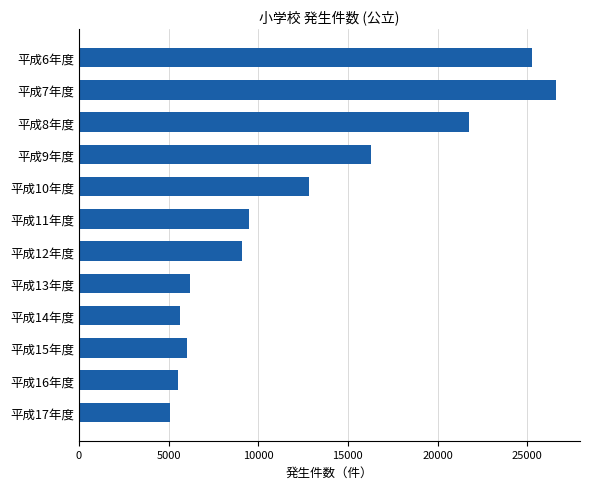

Count the number of data series in this chart.

1